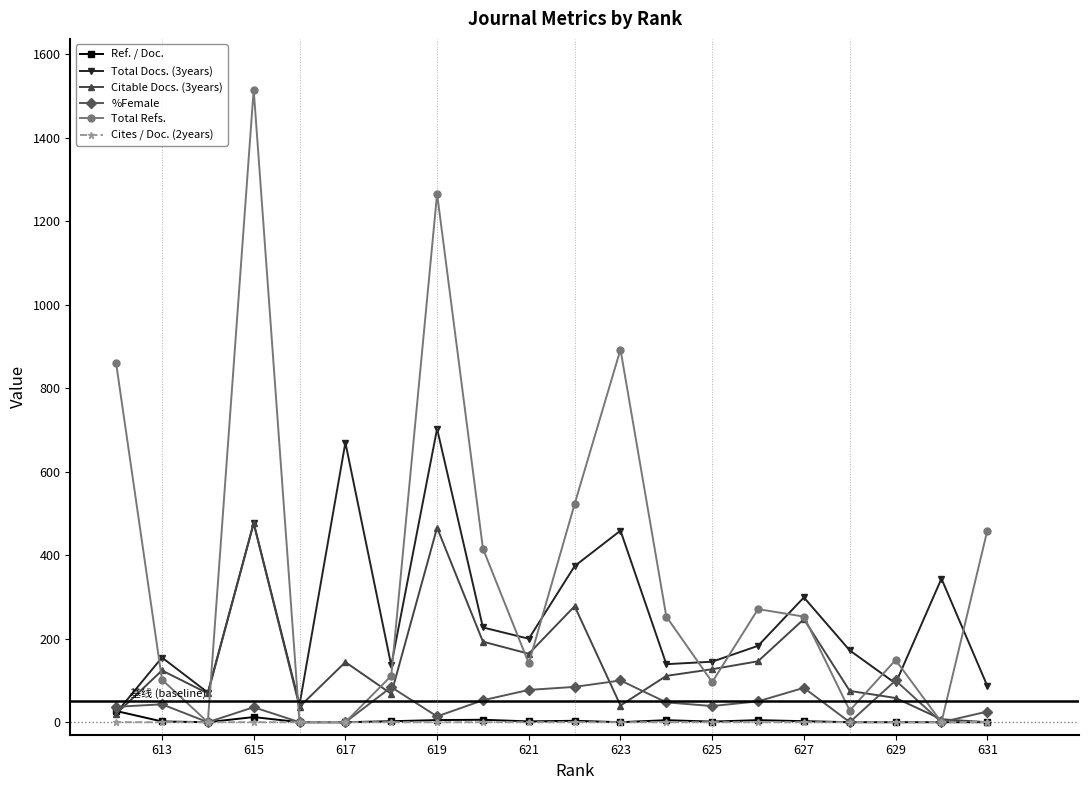

Does the chart display data point markers on the line(s)?

Yes